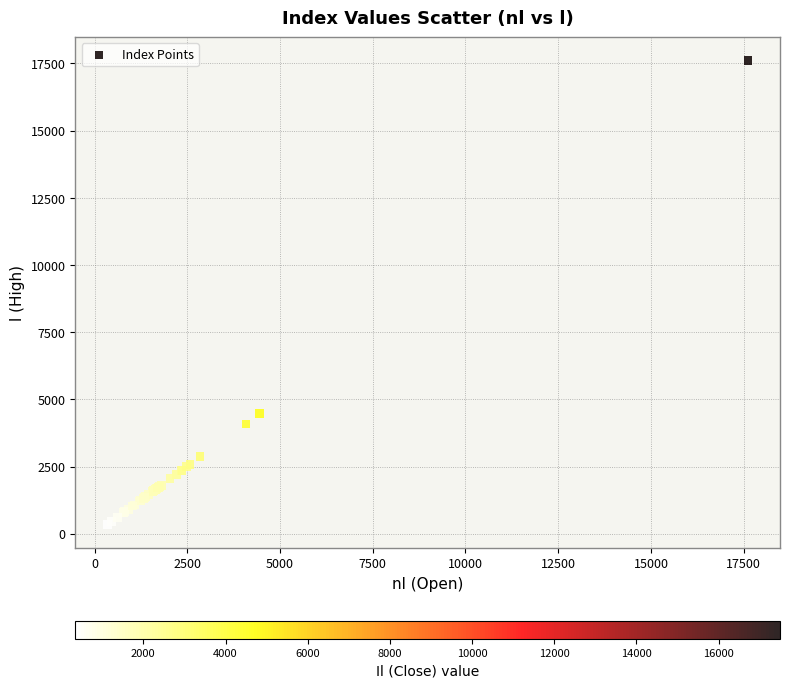

What Y value in the scatter plot is closest to 8980?

4476.8